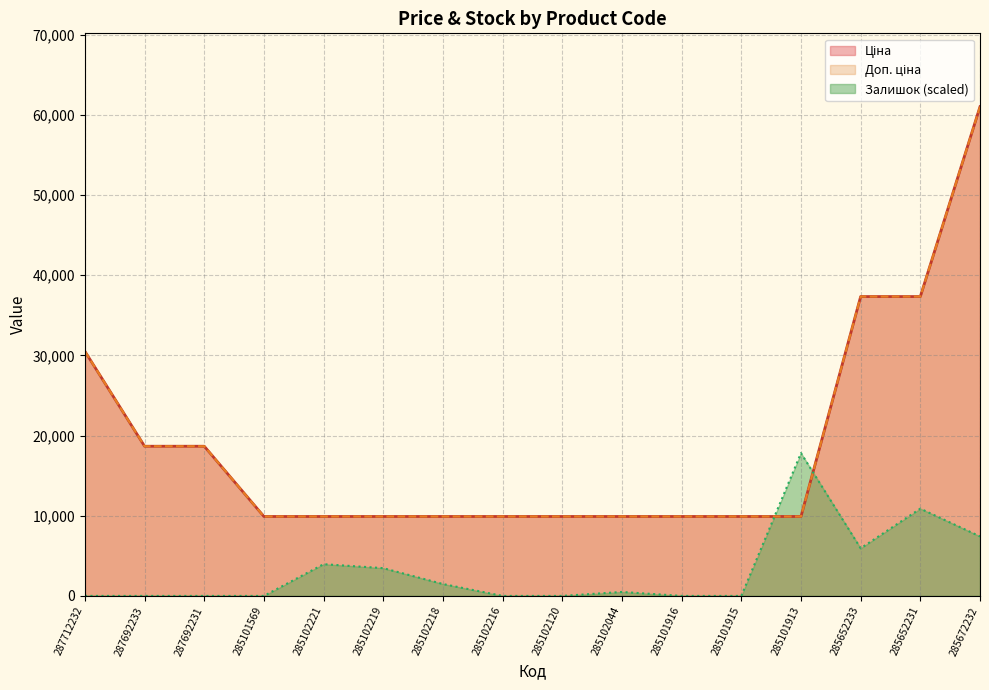

True or false: Залишок and Доп. ціна cross at least once.

True